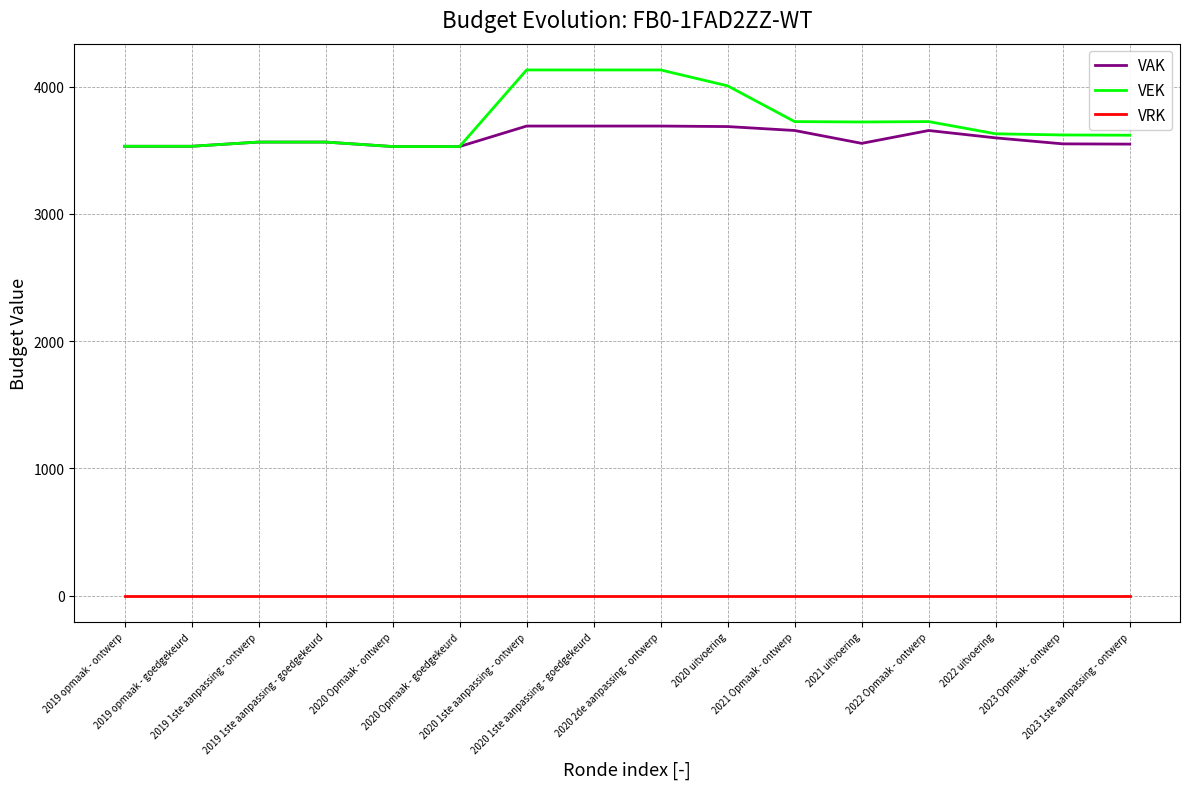

Which series has the largest range (max minus min)?

VEK